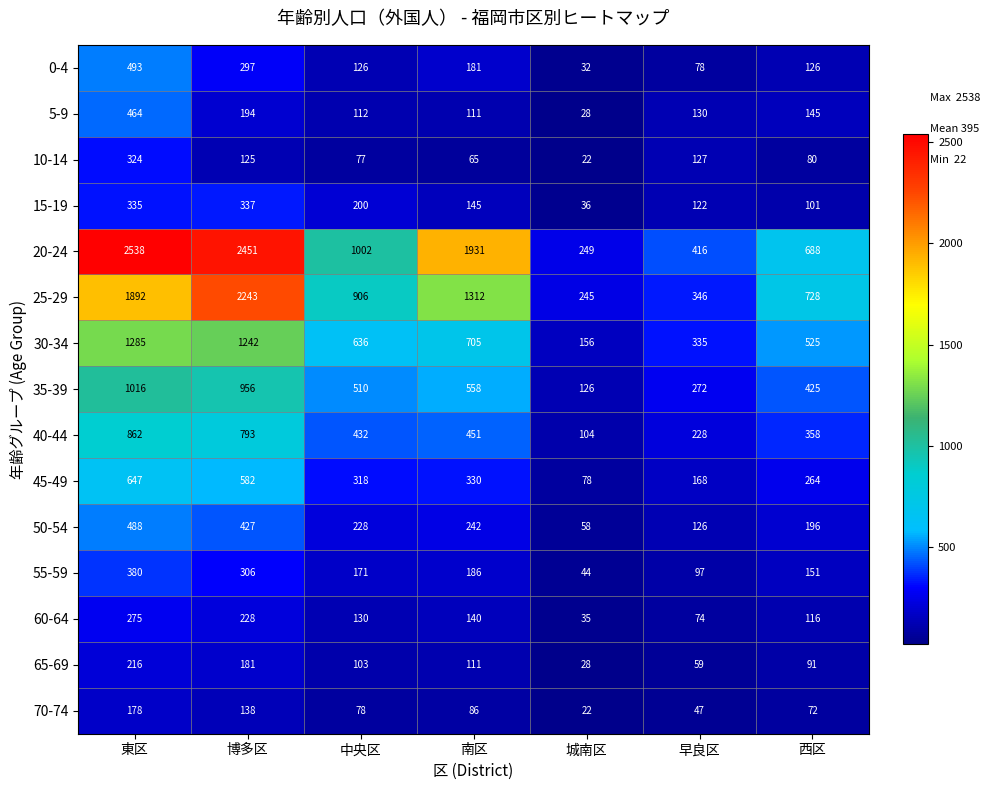

Rank the series by their maximum value, from lowest to highest.

70-74, 65-69, 60-64, 10-14, 15-19, 55-59, 5-9, 50-54, 0-4, 45-49, 40-44, 35-39, 30-34, 25-29, 20-24